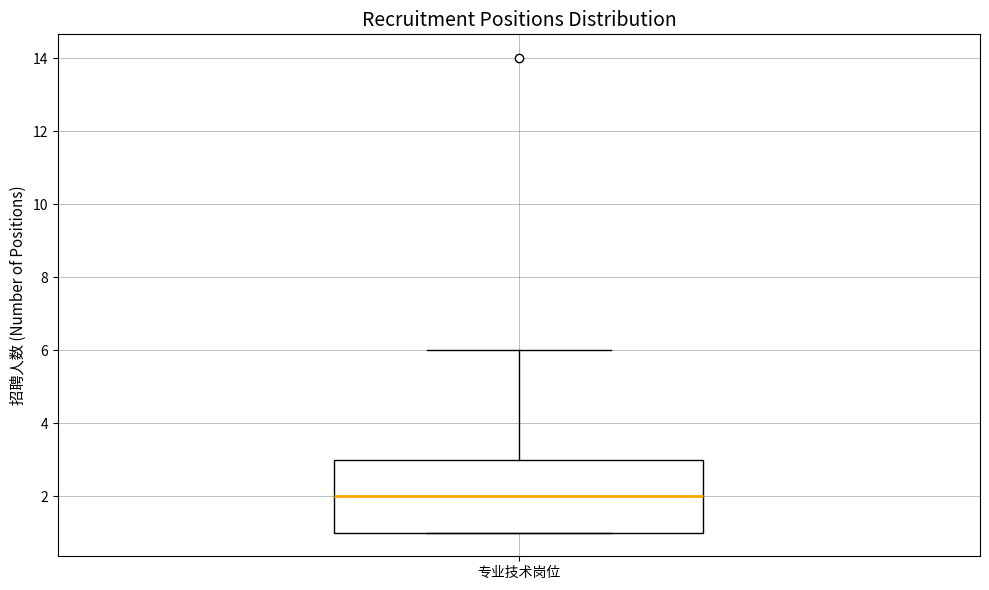

Read this box plot against the y-axis: the position of the median line, the range covered by the box, and the ends of both whiskers. The values are not printed on the chart, so give them approximately, as read against the axis.

median 2, box 1 to 3, whiskers 1 to 6